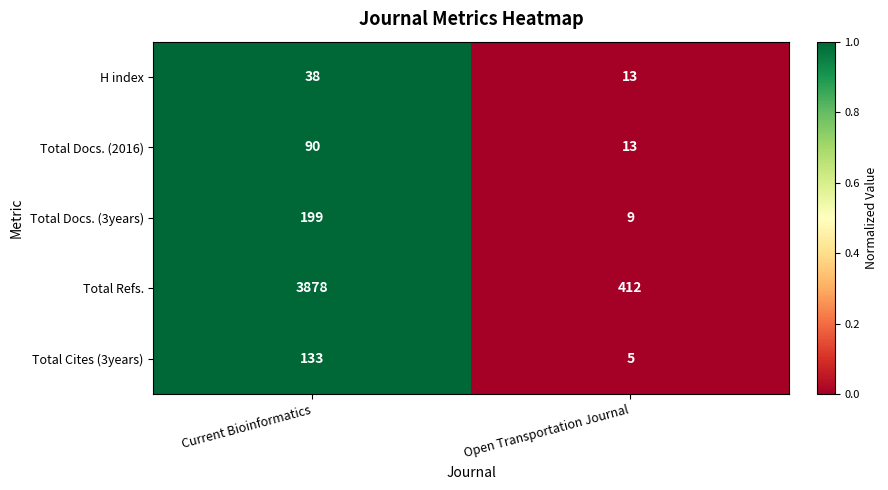

What is the sum of all Total Cites (3years) values?

138